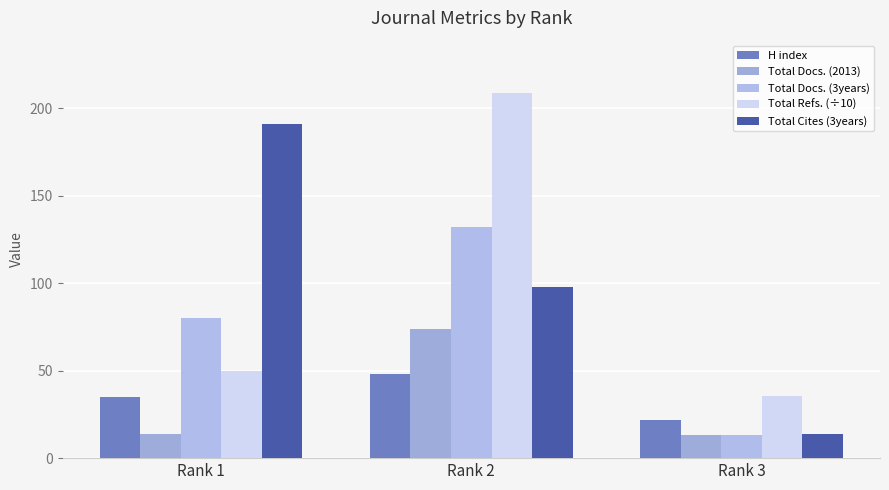

At which label does Total Refs. (÷10) reach its minimum?

Rank 3